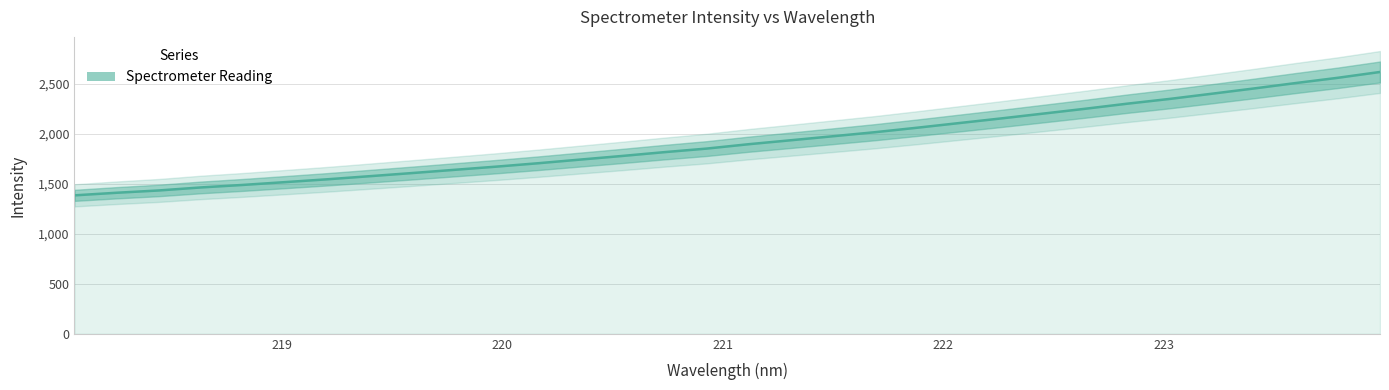

The value at 27 is 565.7. True or false?

False